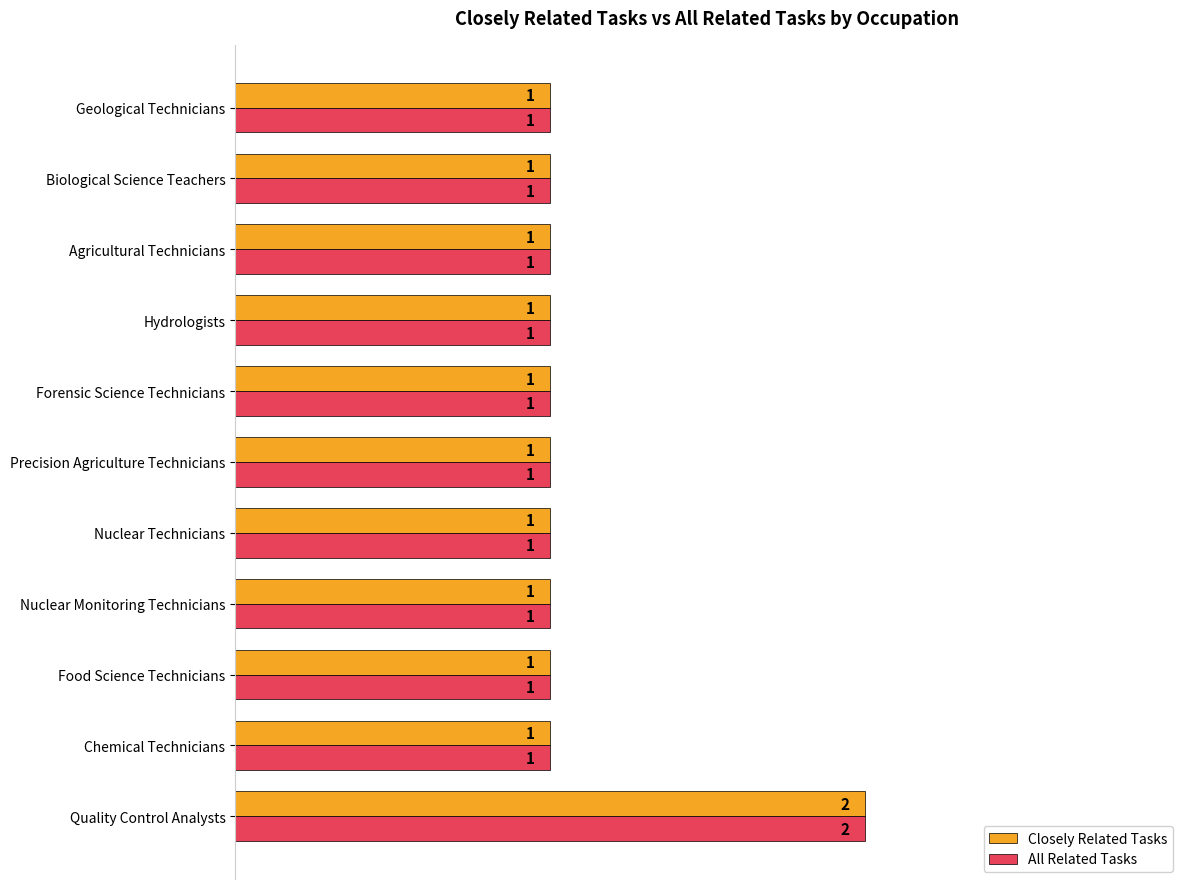

How many Closely Related Tasks values are between 1 and 2?

11